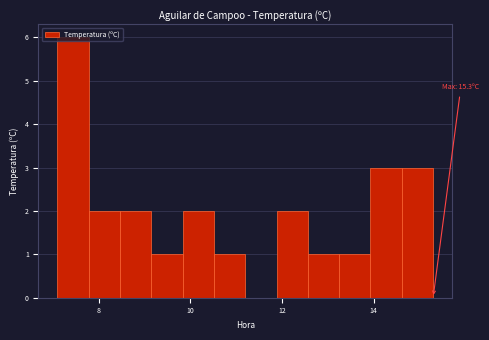

Around what value on the x-axis is the tallest bar? Give the approximate position of its centre, as read against the axis.

7.4